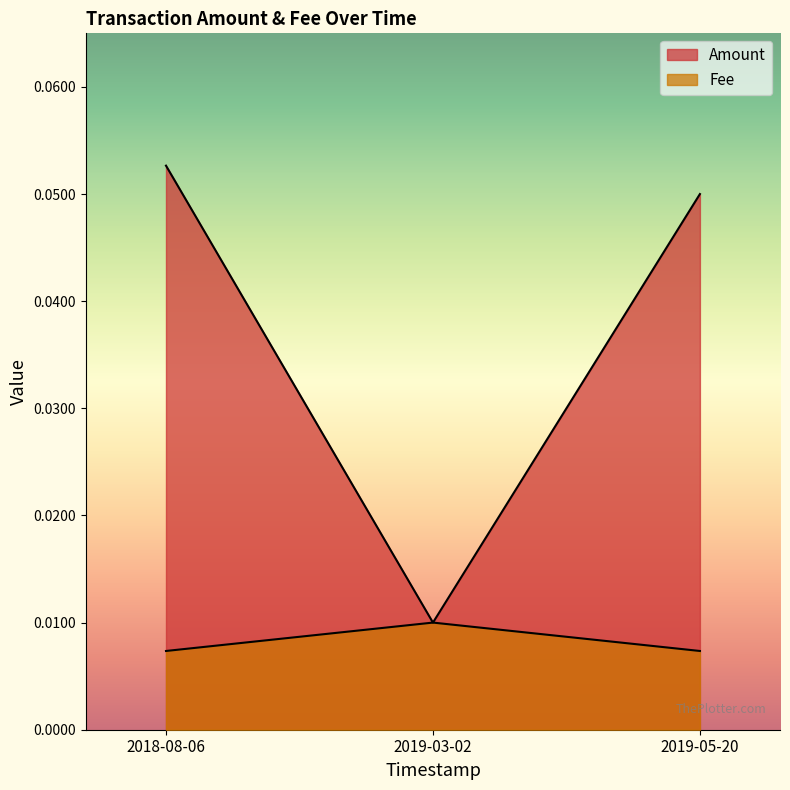

At 2018-08-06, list the series in order from largest to smallest.

Amount, Fee